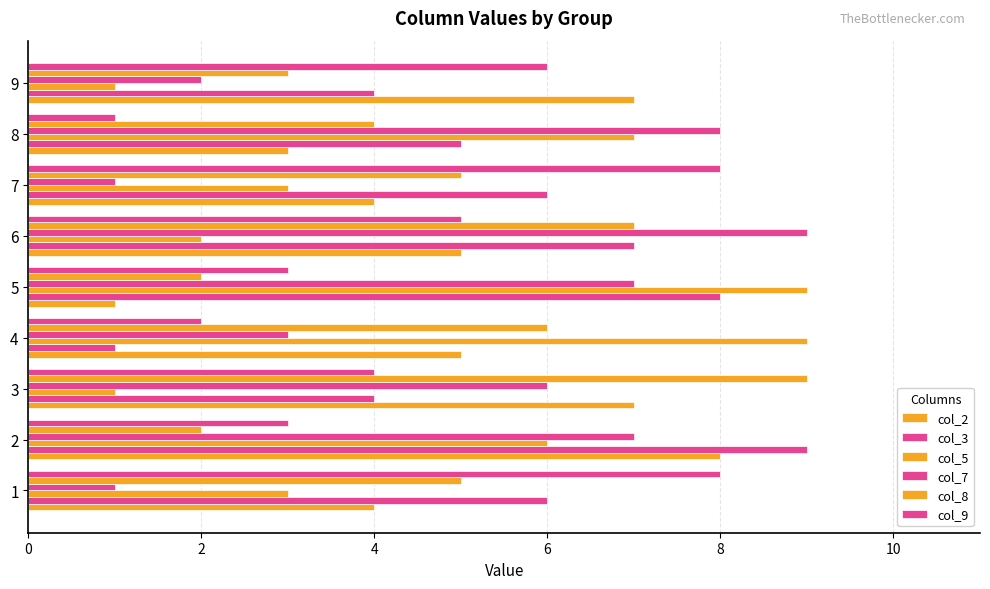

How many distinct data groups are displayed?

6